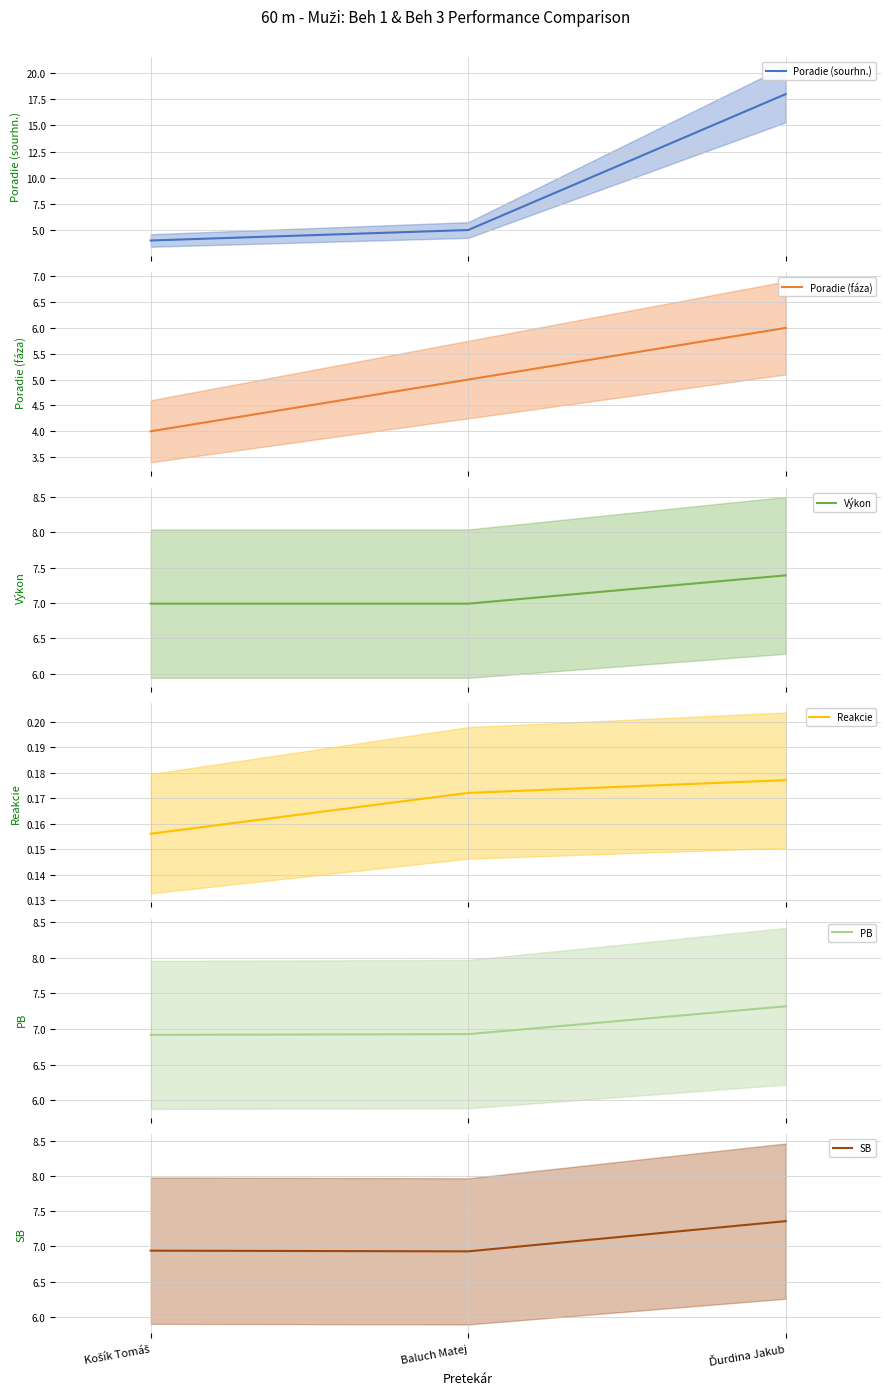

What is the difference between the Poradie (fáza) values at Ďurdina Jakub and Baluch Matej?

1.0